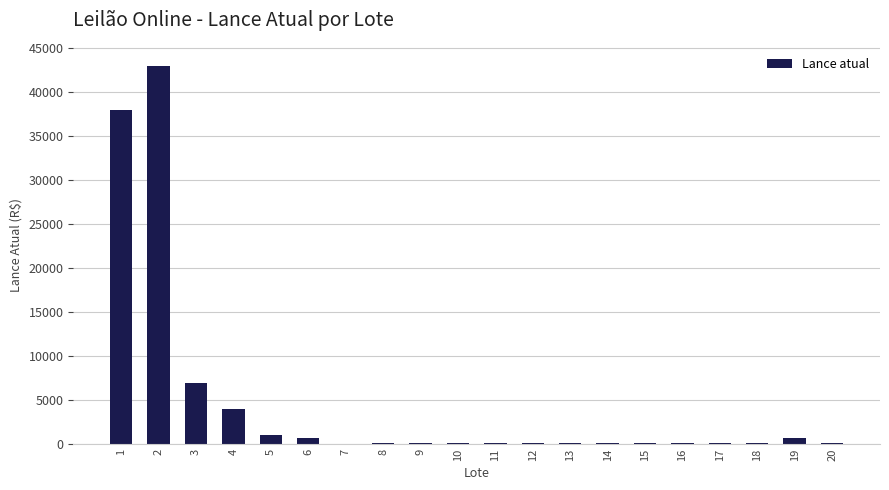

What is the greatest value displayed?

43000